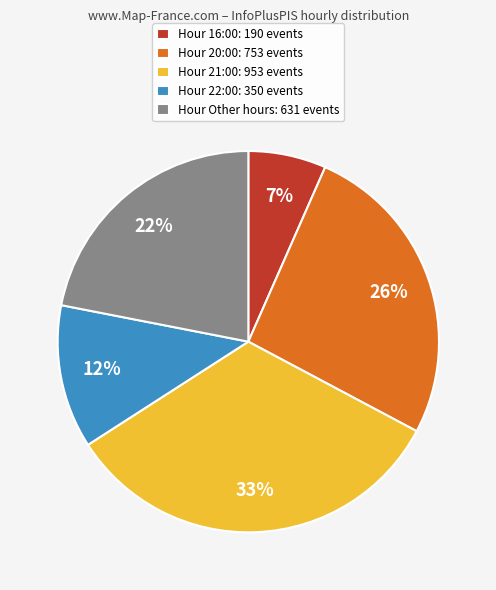

Does any single category account for the majority?

No